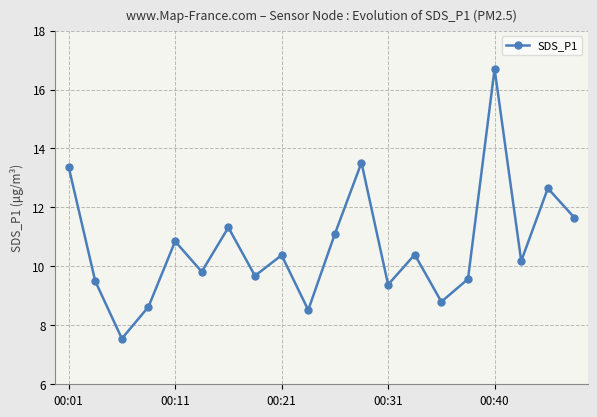

What is the maximum value shown in the chart?

16.7